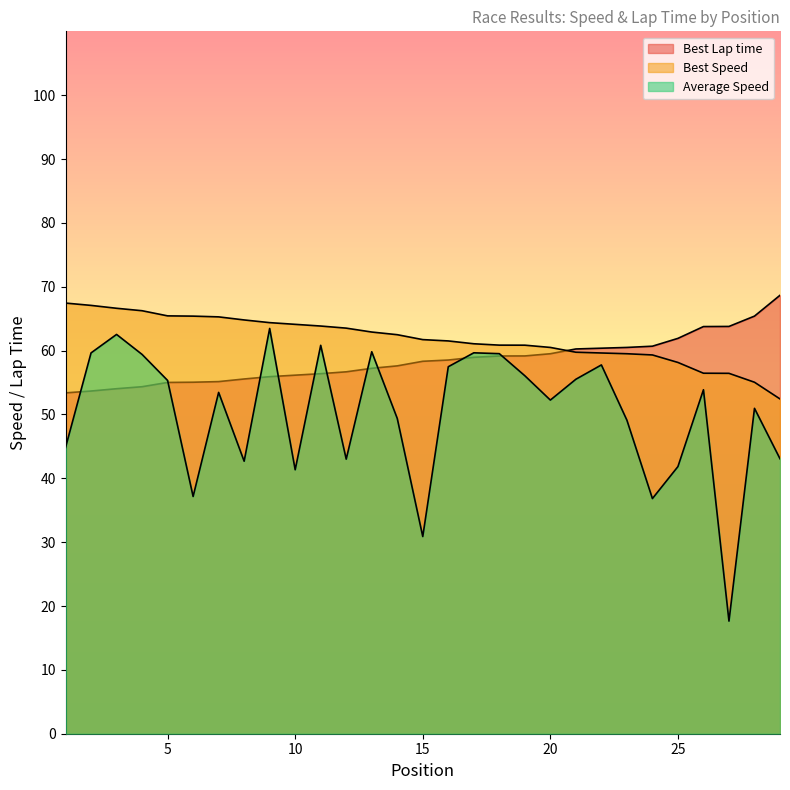

What is the difference between the maximum and minimum values in the Best Speed series?

15.0